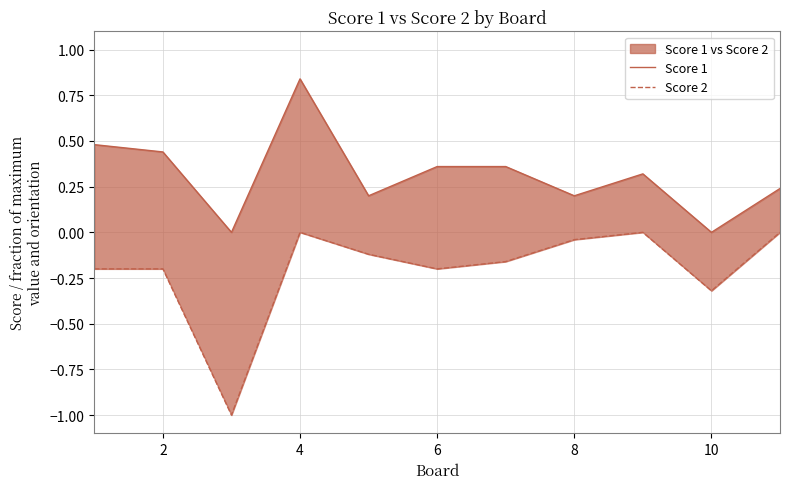

True or false: Score 1 has more than 0 interior local peaks.

True